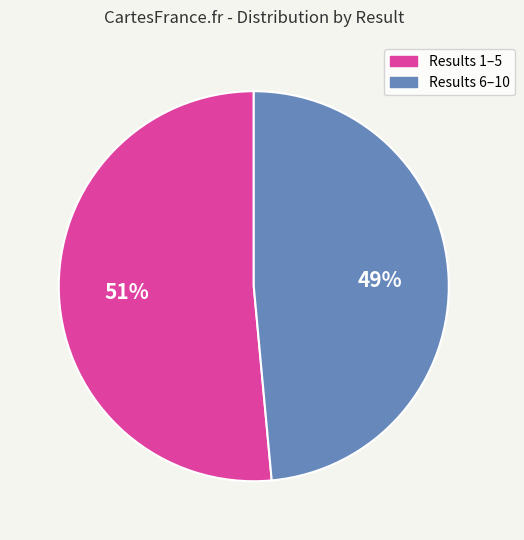

Does any single category account for the majority?

Yes